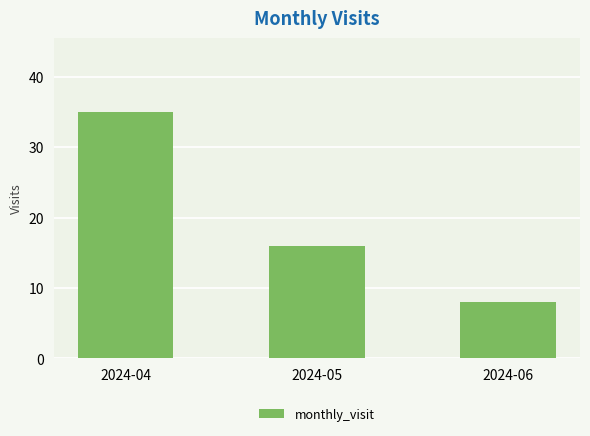

What is the sum of the values at 2024-04 and 2024-06?

43